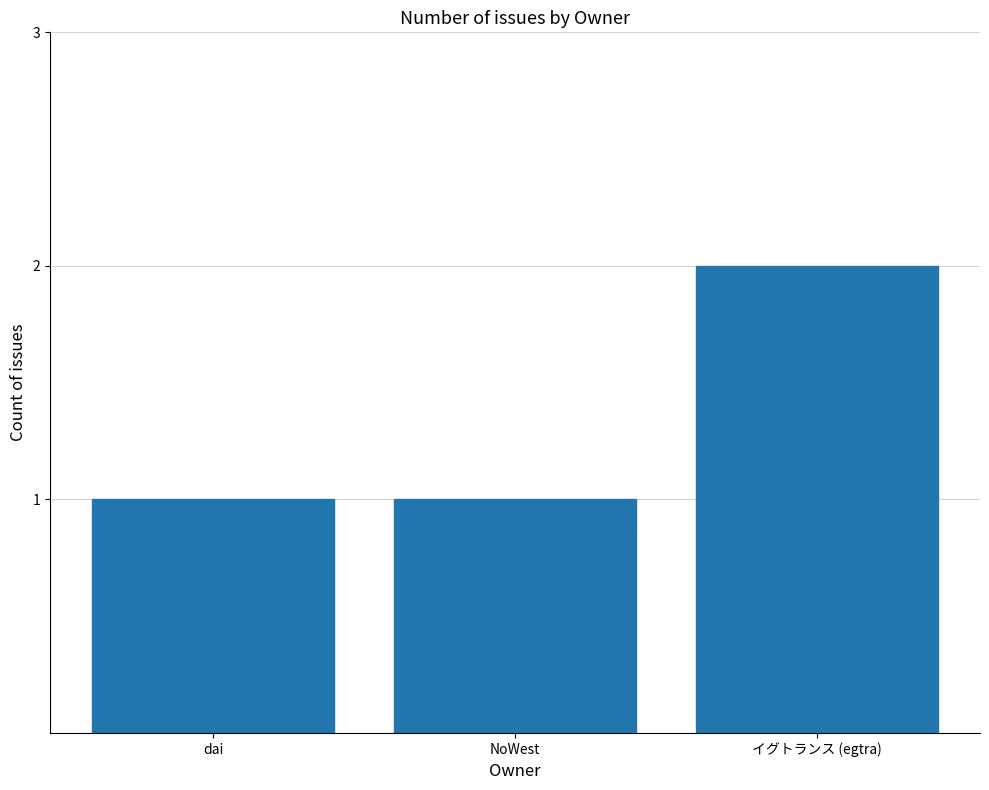

What is the change in value from NoWest to イグトランス (egtra)?

+1